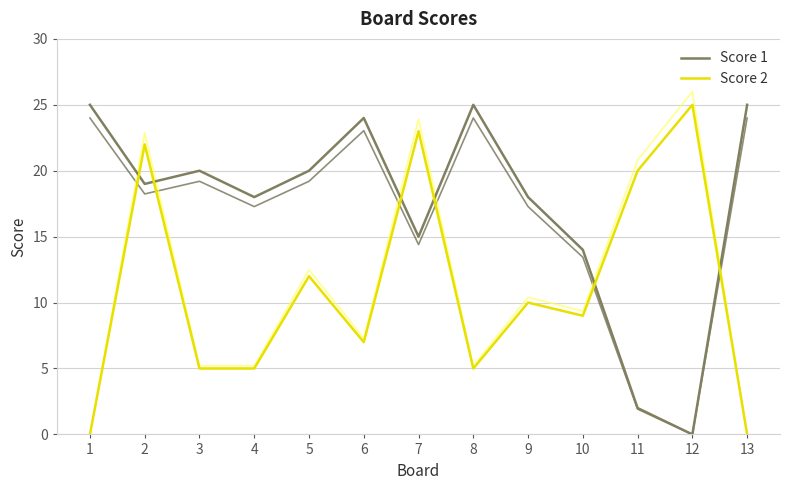

What are all the series names shown in the legend?

Score 1, Score 2